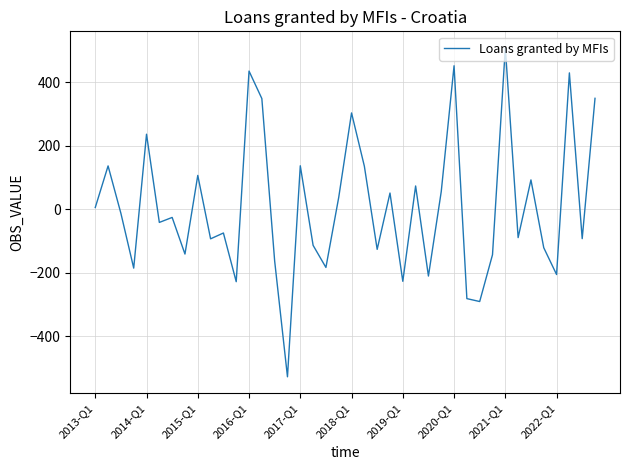

What is the difference between the maximum and minimum values?

1037.3